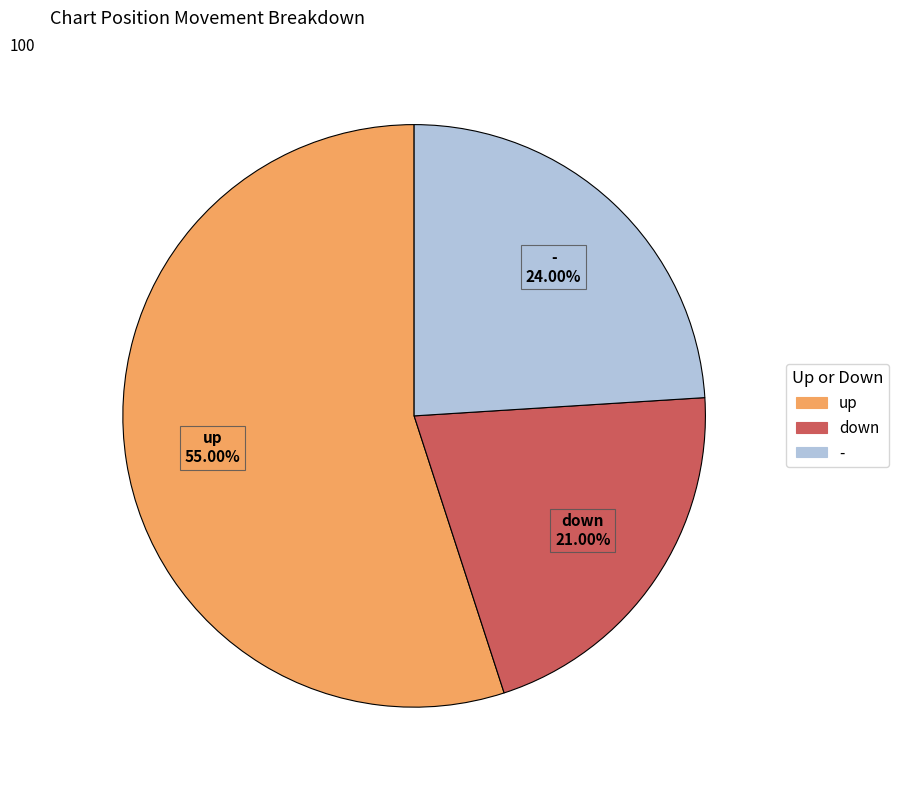

Is it true that - is 24% of the pie?

True